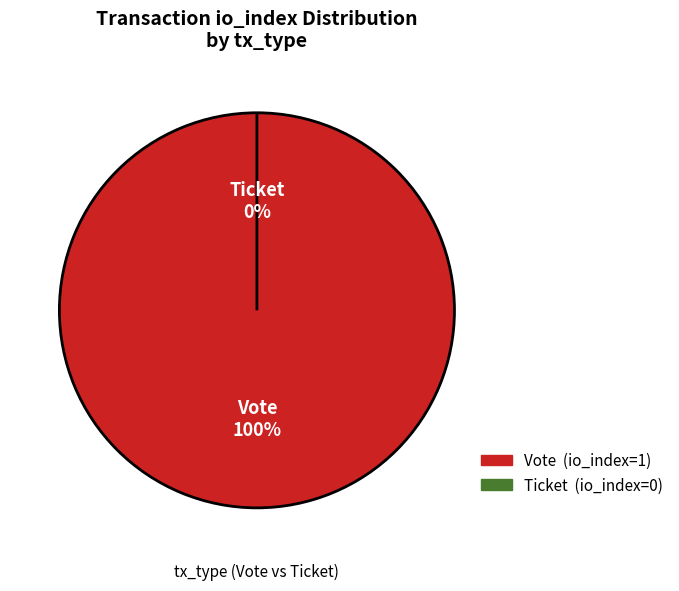

Which slice is the smallest?

Ticket